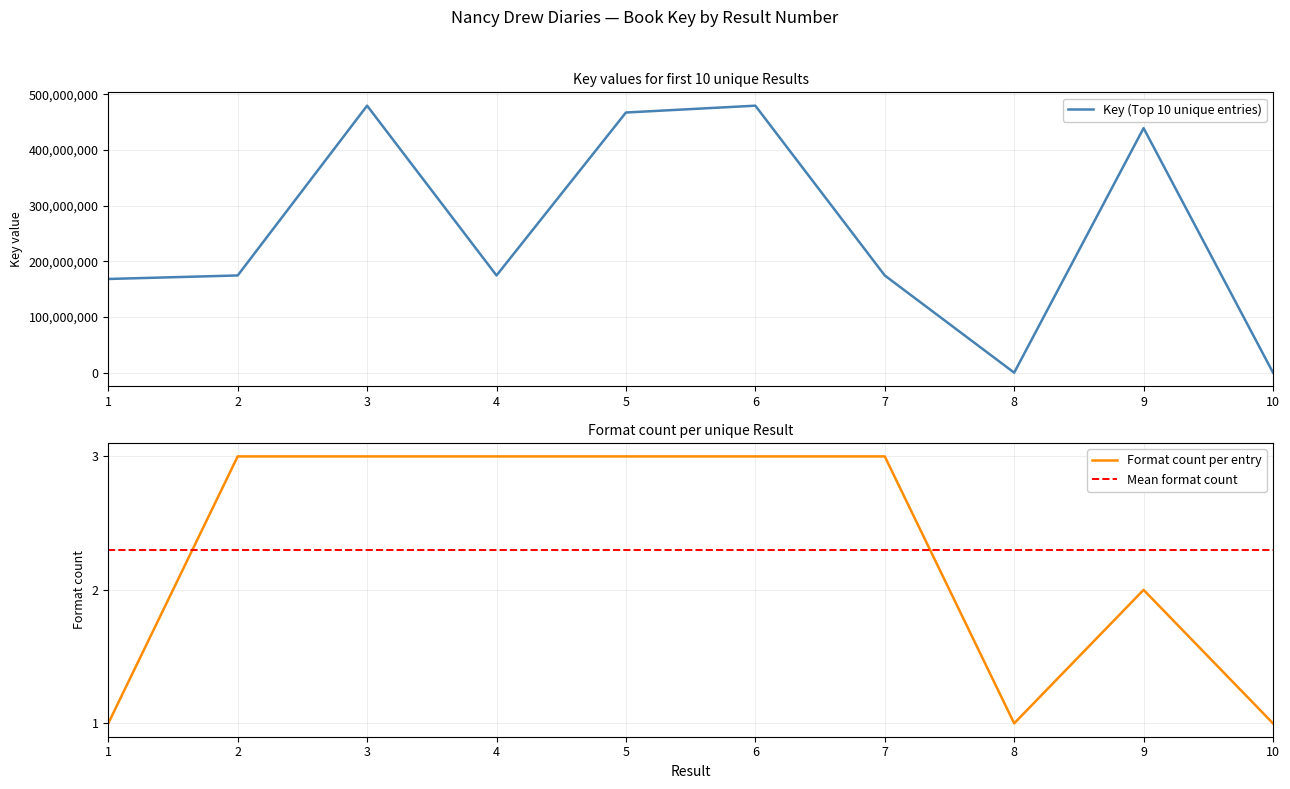

What is the minimum value for Format count per entry?

1.0